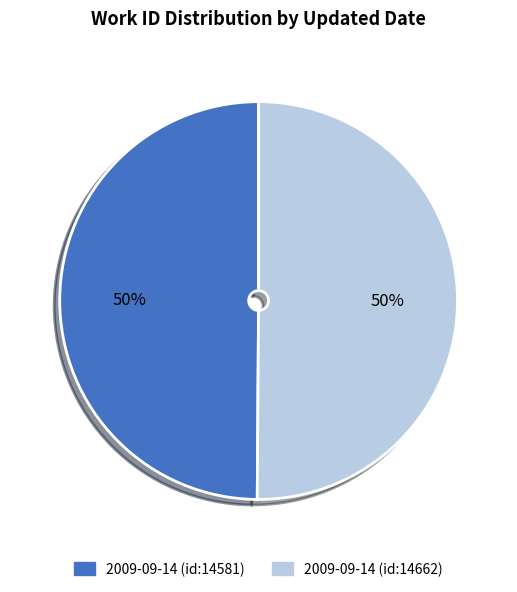

How many segments does this pie chart have?

2